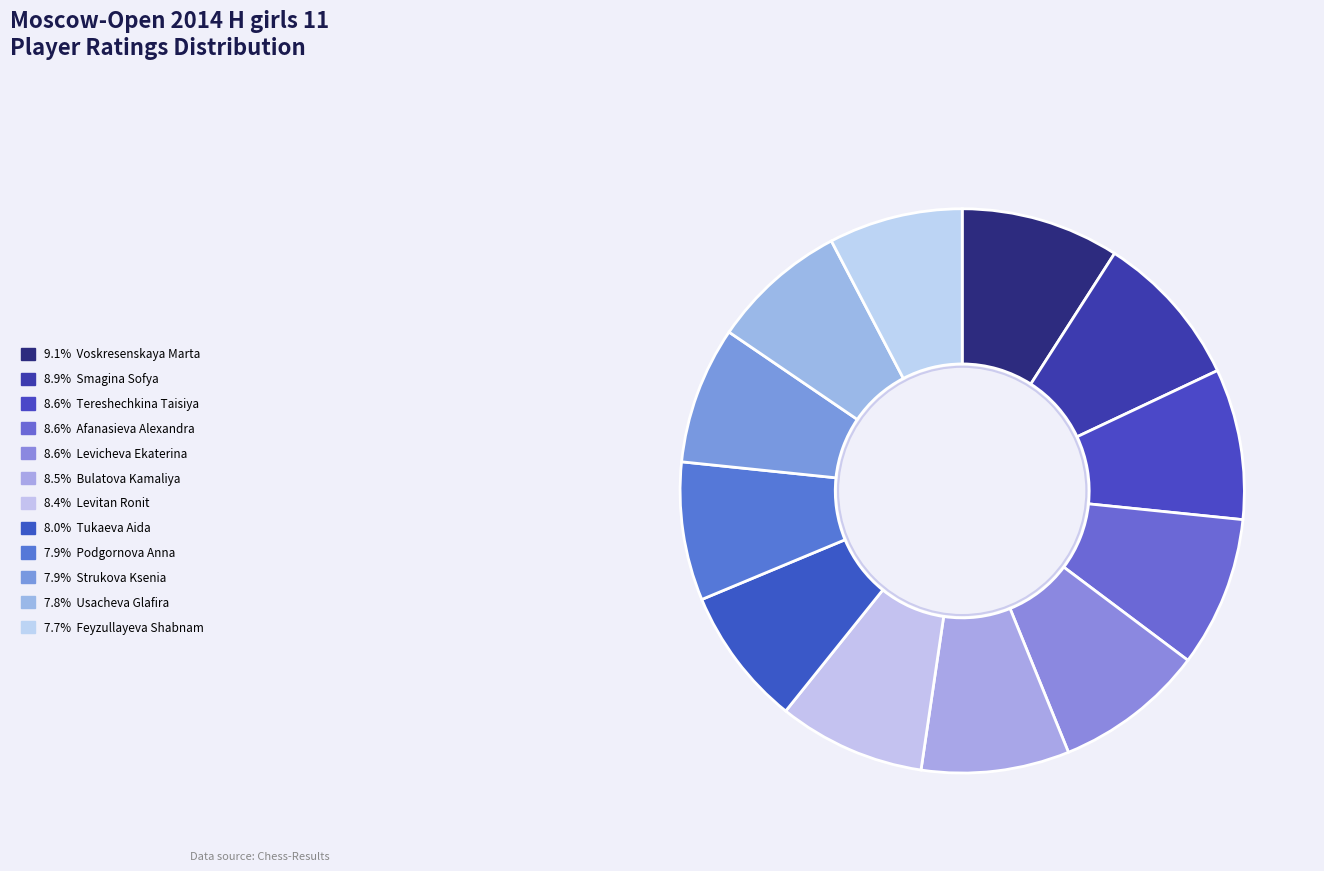

How many segments does this pie chart have?

12